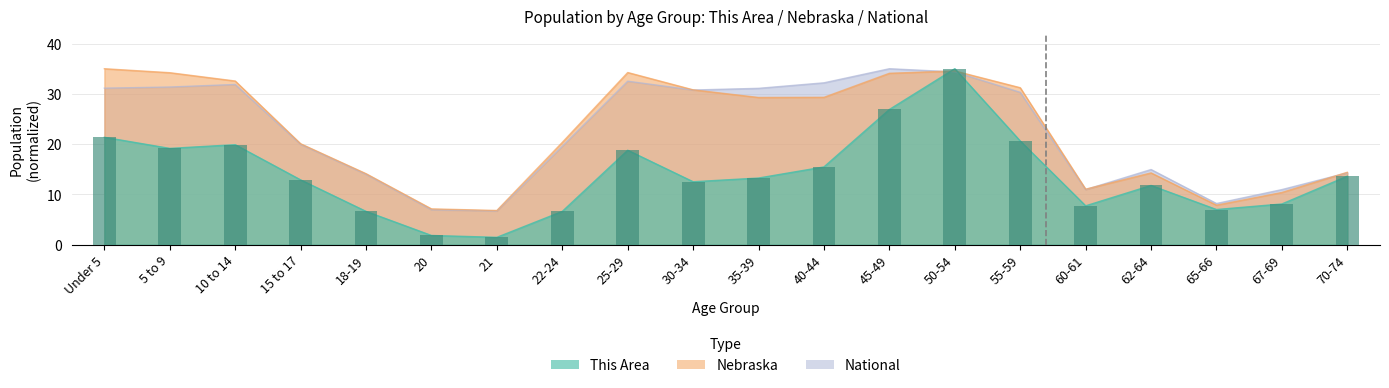

What is the average value of the National series?

22.4